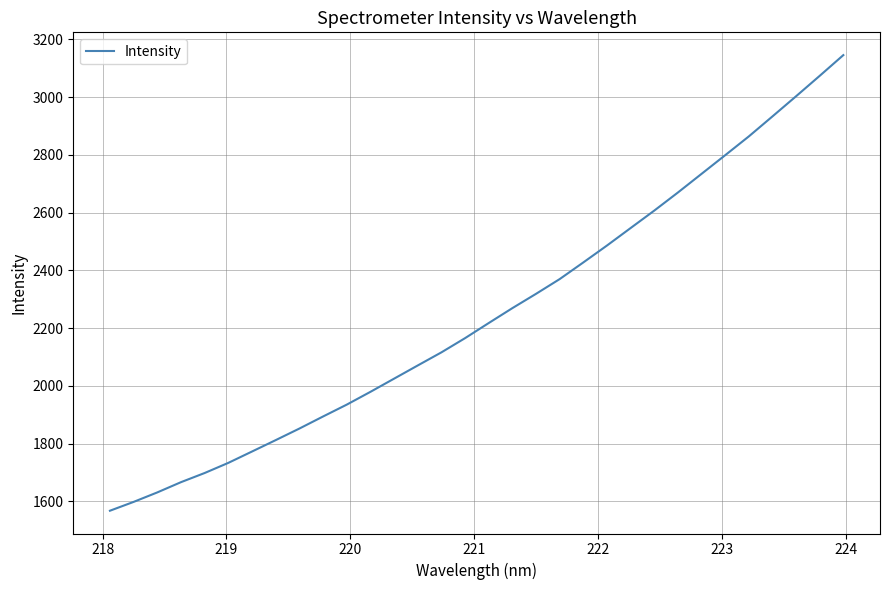

What is the greatest value displayed?

3145.8